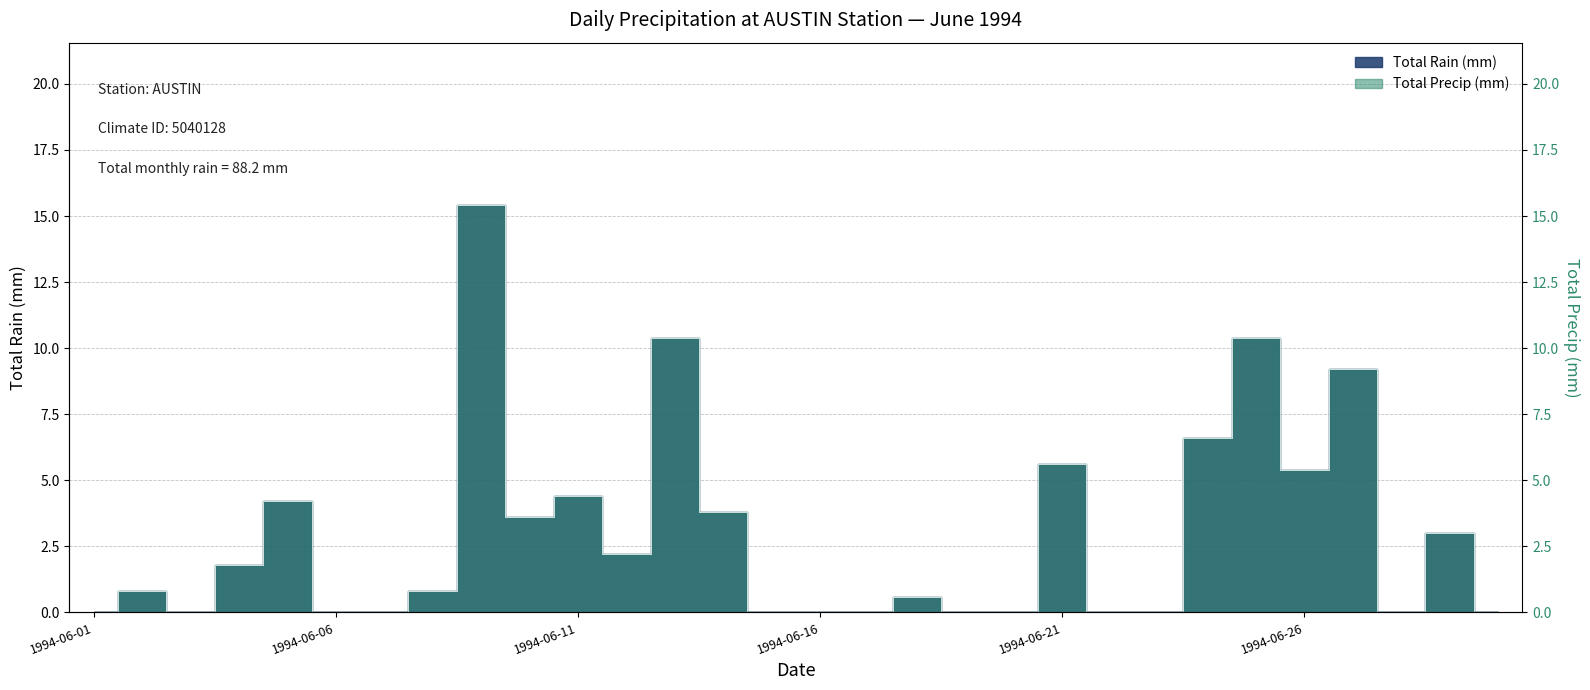

At 1994-06-23, list the series in order from largest to smallest.

Total Rain (mm), Total Precip (mm)